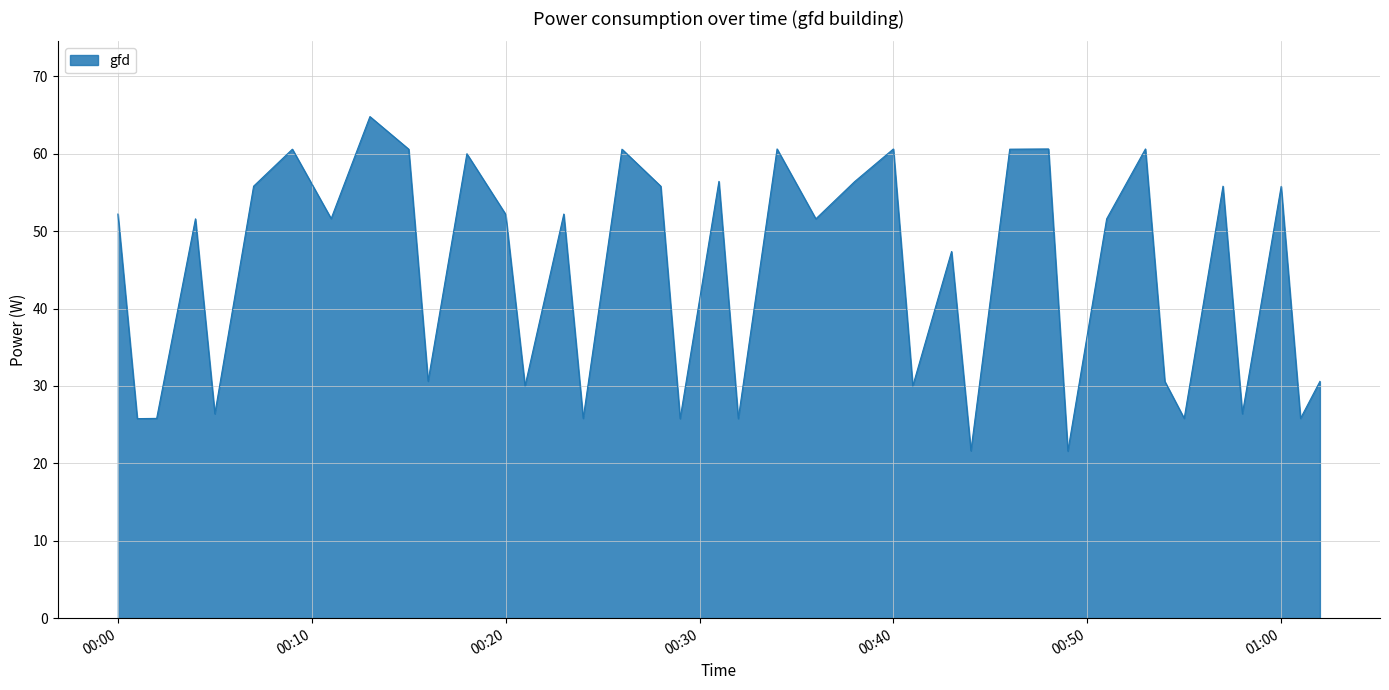

What is the minimum value shown in the chart?

21.6